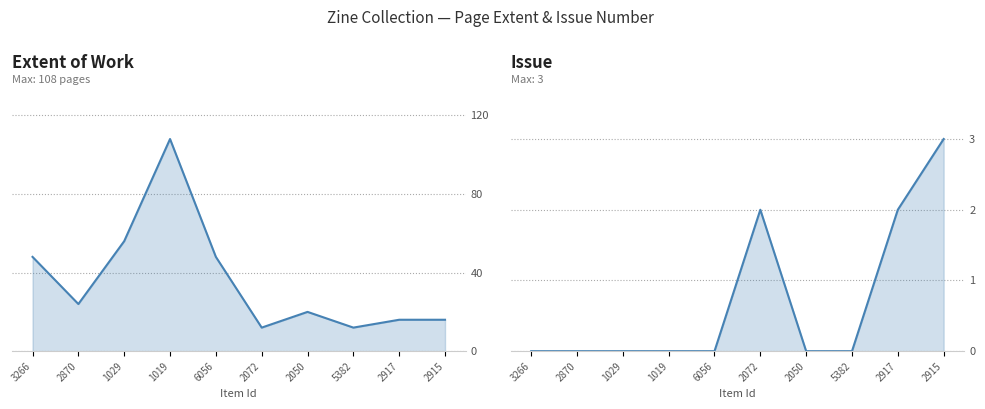

True or false: Issue and Extent of Work intersect in this chart.

False